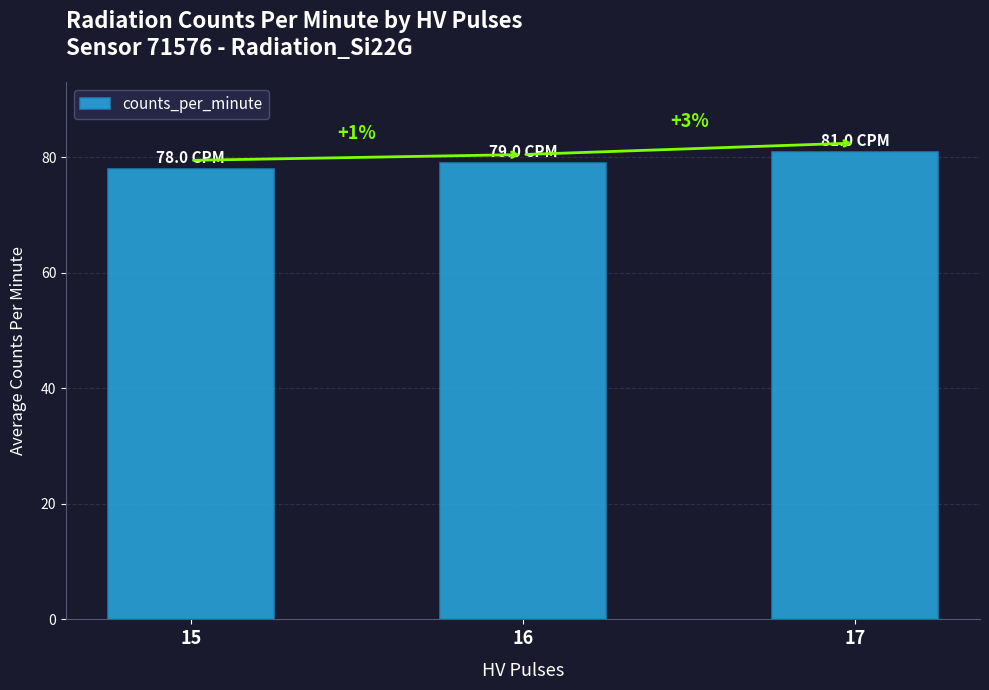

Rank the categories by value from lowest to highest.

15, 16, 17